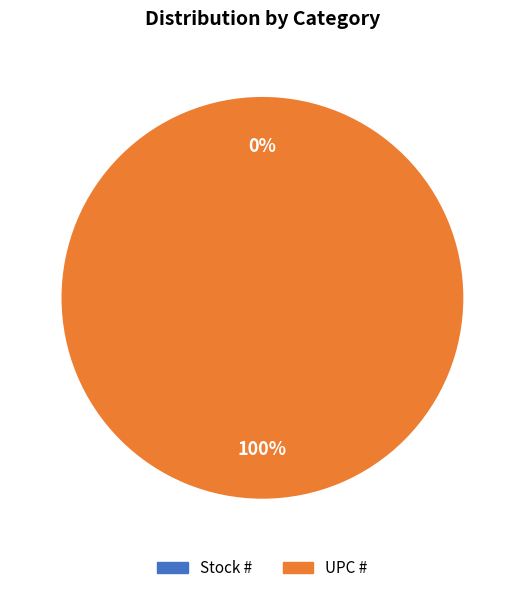

How many segments does this pie chart have?

2